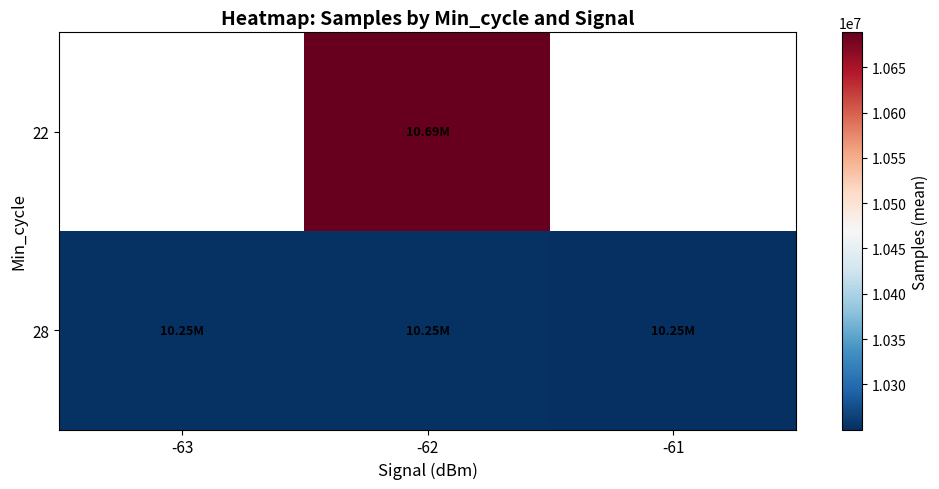

True or false: 22 has a value of 10688538.0 at -62.

True